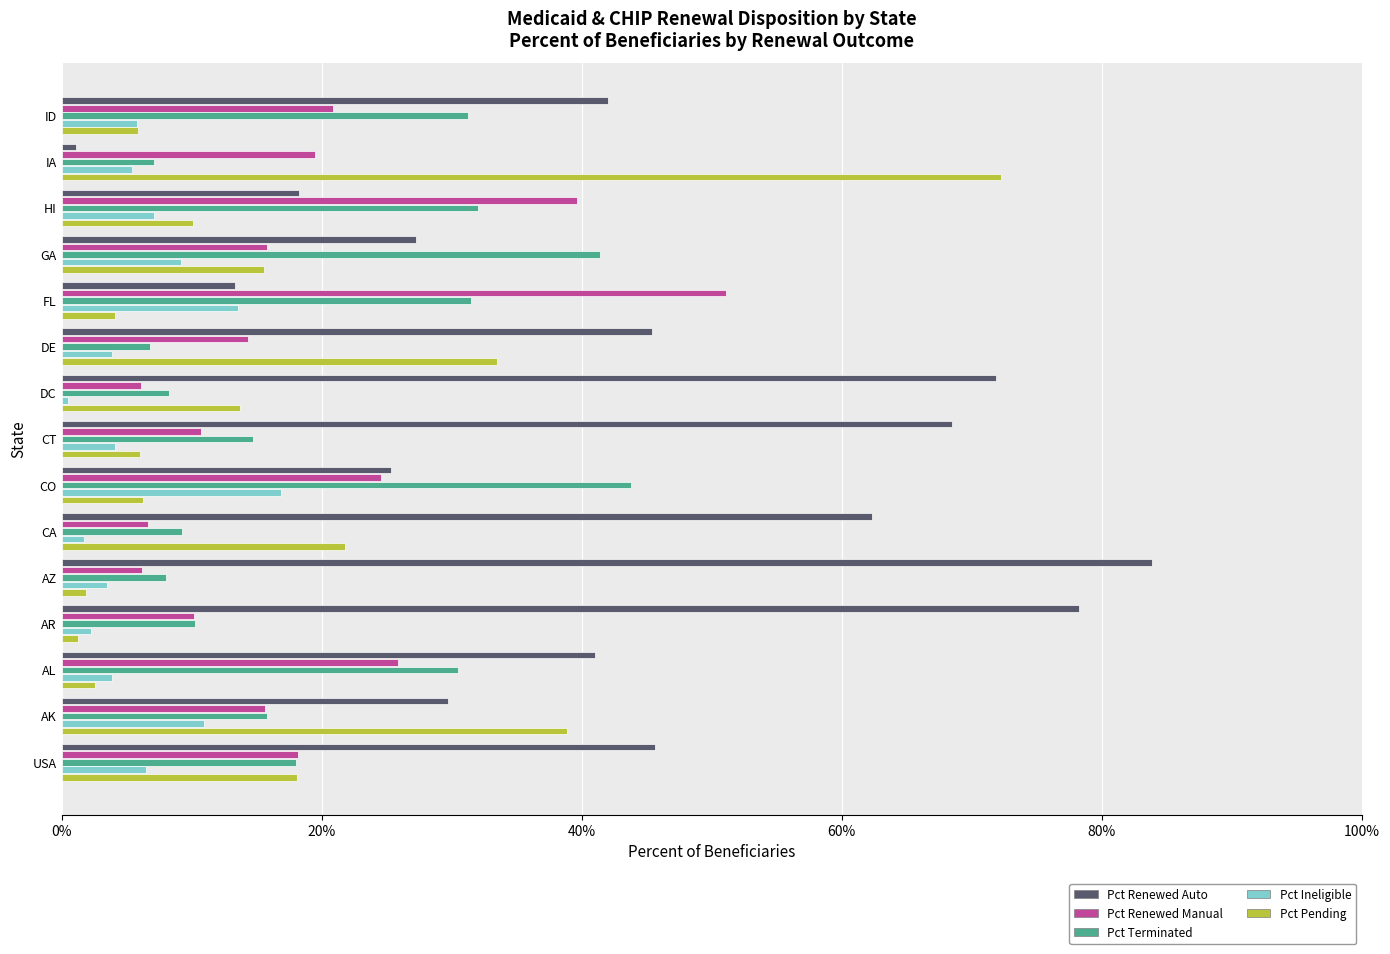

What are all the series names shown in the legend?

Pct Renewed Auto, Pct Renewed Manual, Pct Terminated, Pct Ineligible, Pct Pending